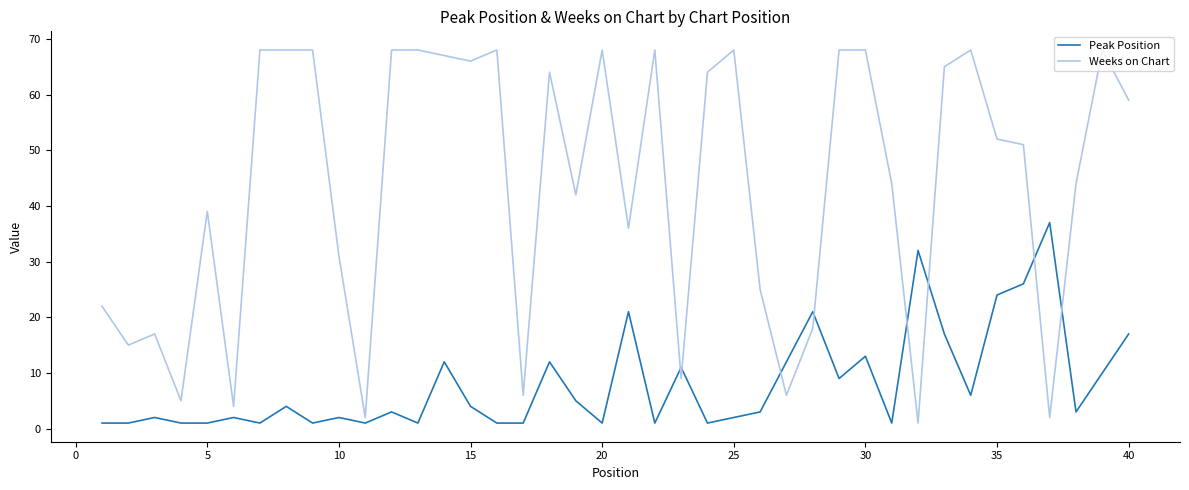

What is the average value of the Weeks on Chart series?

44